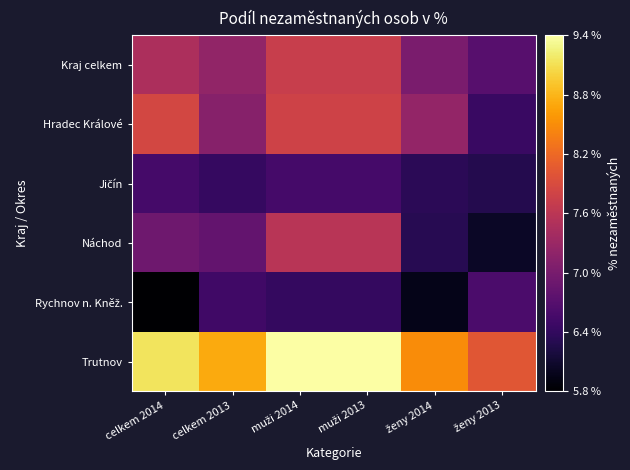

How many series are shown in this chart?

6